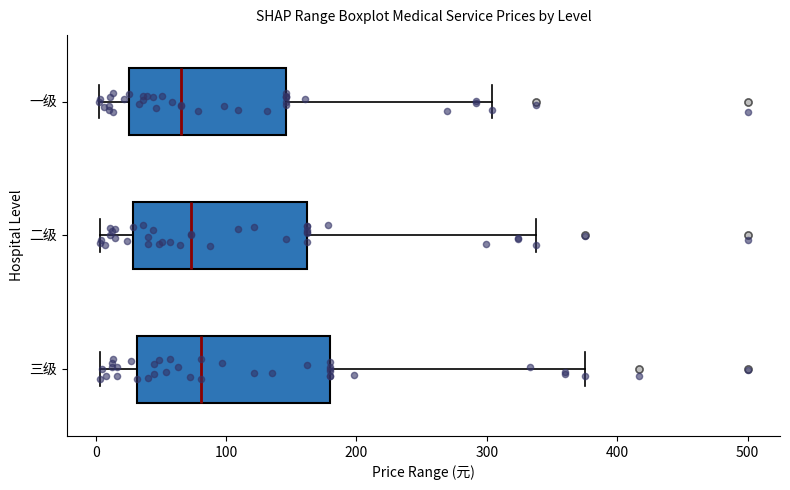

Reading bottom to top, read every box against the x-axis: the position of its median line, the range the box covers, and the ends of its whiskers. The values are not printed on the chart, so give them approximately, as read against the axis.

三级: median 80, box 30 to 180, whiskers 0 to 380
二级: median 70, box 30 to 160, whiskers 0 to 340
一级: median 70, box 30 to 150, whiskers 0 to 300